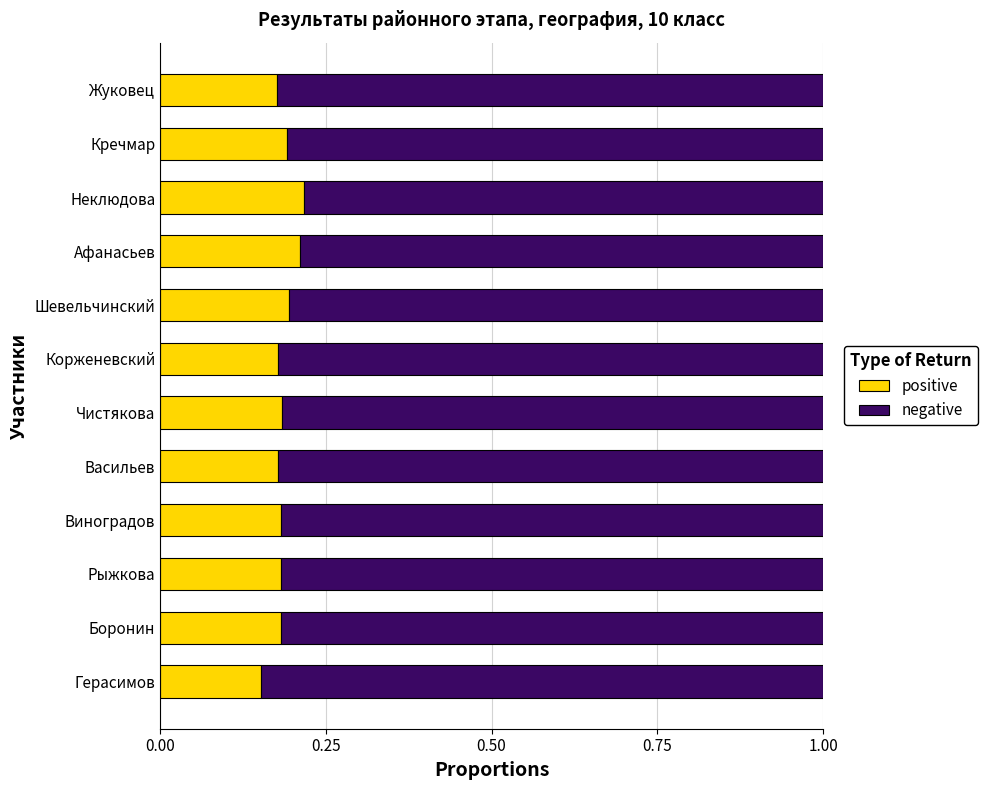

The value of positive at Кречмар is 0.2. True or false?

True